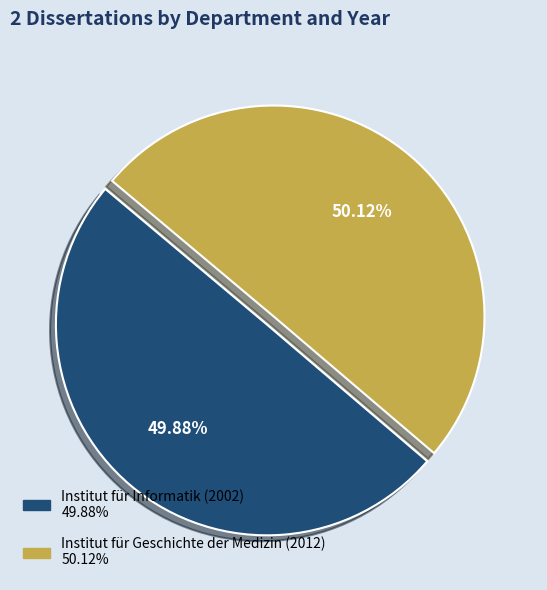

What percentage is the Institut für Informatik (2002) slice, to the nearest percent?

50%